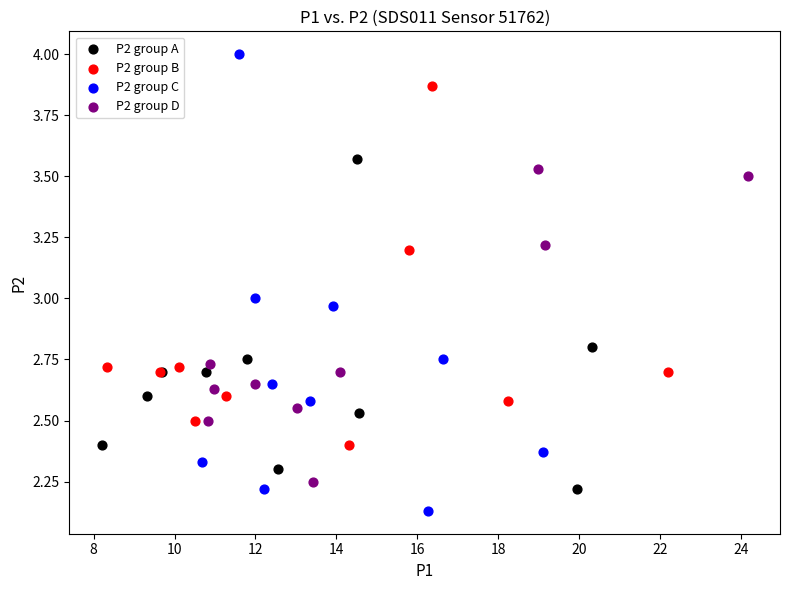

Which series has the widest spread of Y values?

P2 group C